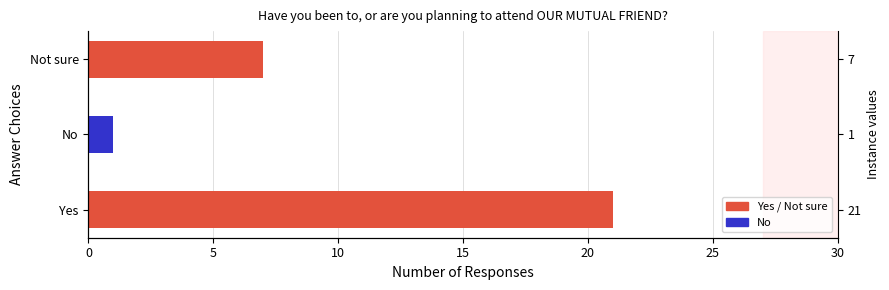

Reading left to right, list all the values displayed in this chart.

21	1	7